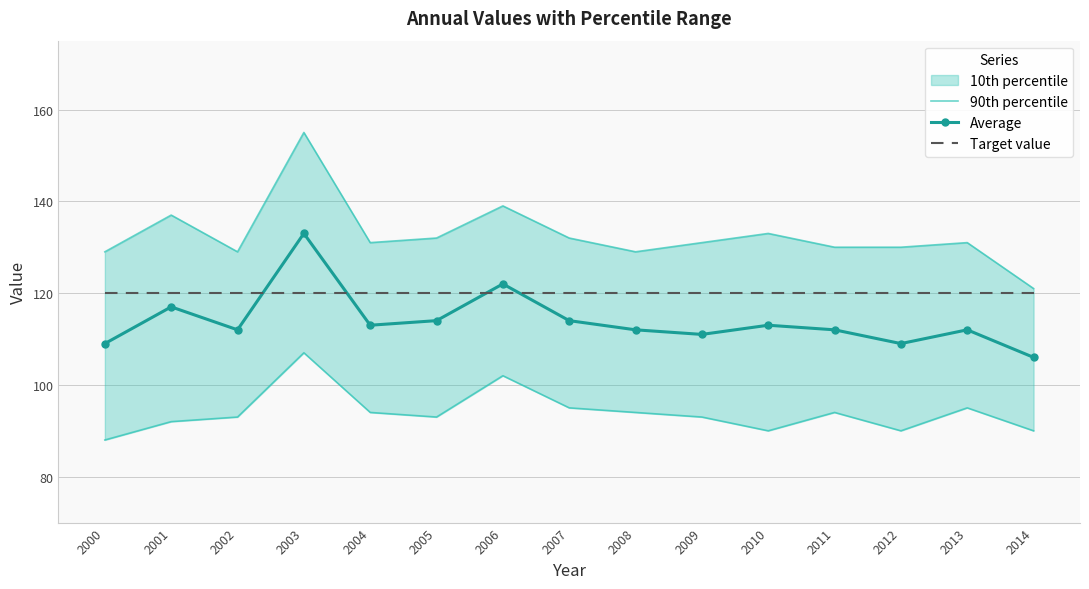

The Average series shows 183 at 2005. True or false?

False